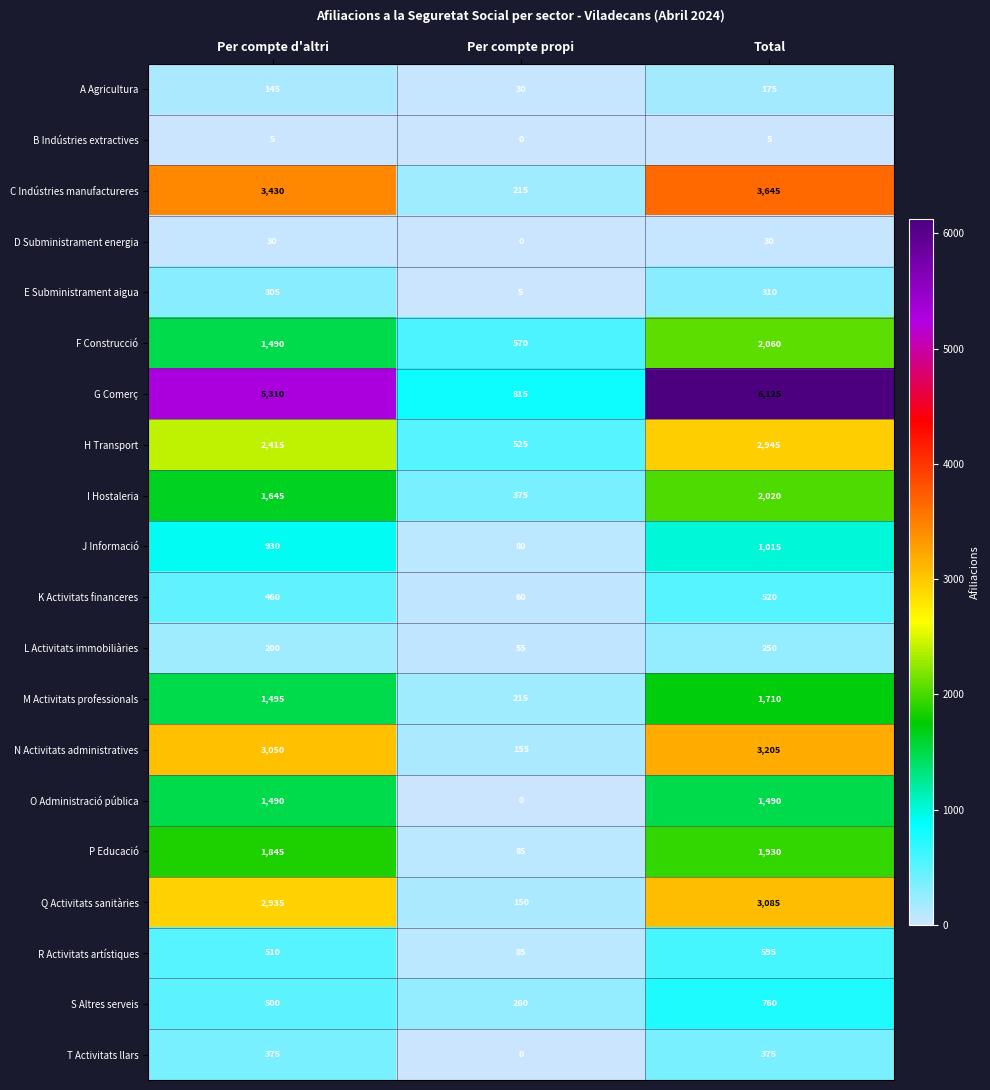

The L Activitats immobiliàries series shows 200 at Per compte d'altri. True or false?

True